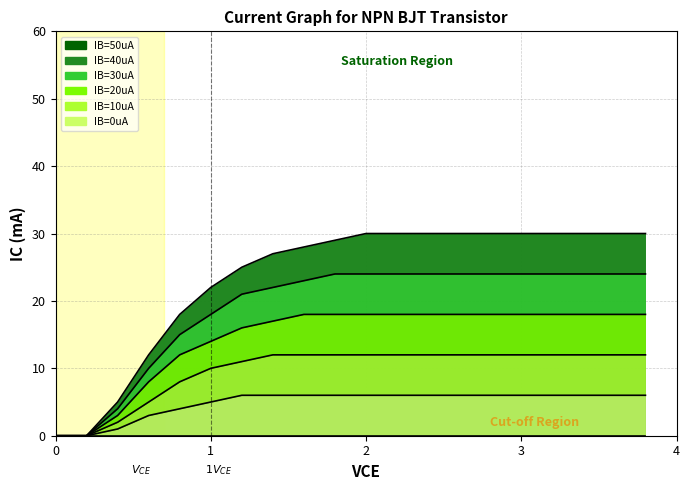

At which category is the sum across all series the highest?

2